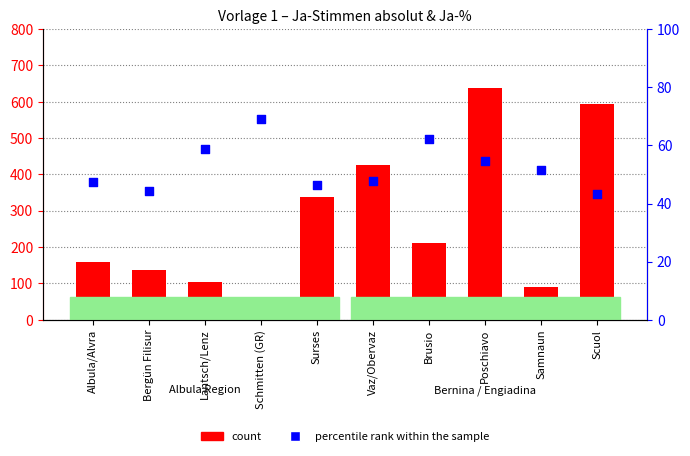

Is the value of count at Scuol greater than the value of percentile rank within the sample at Vaz/Obervaz?

Yes